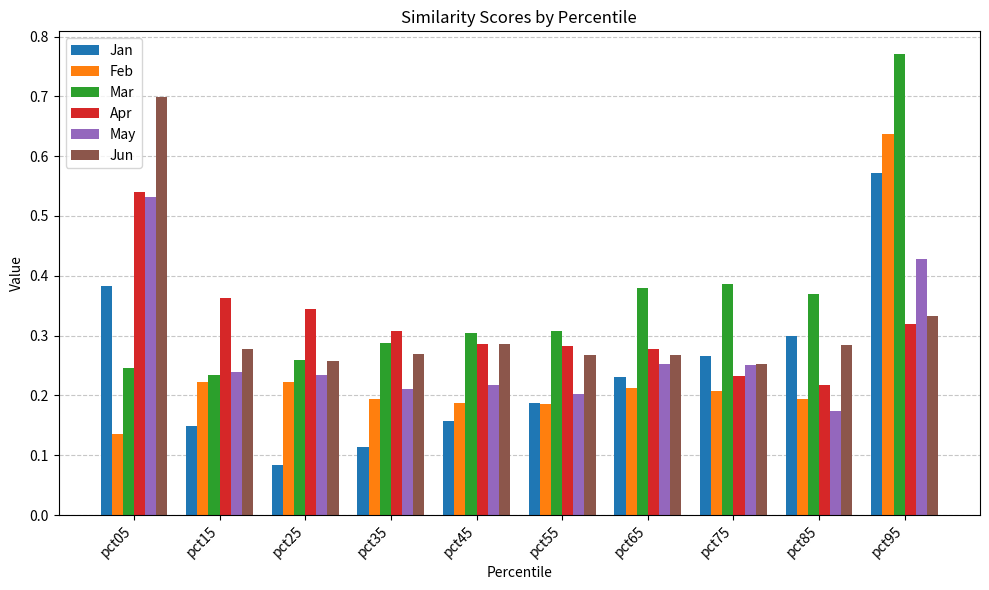

At which label does Apr reach its peak?

pct05